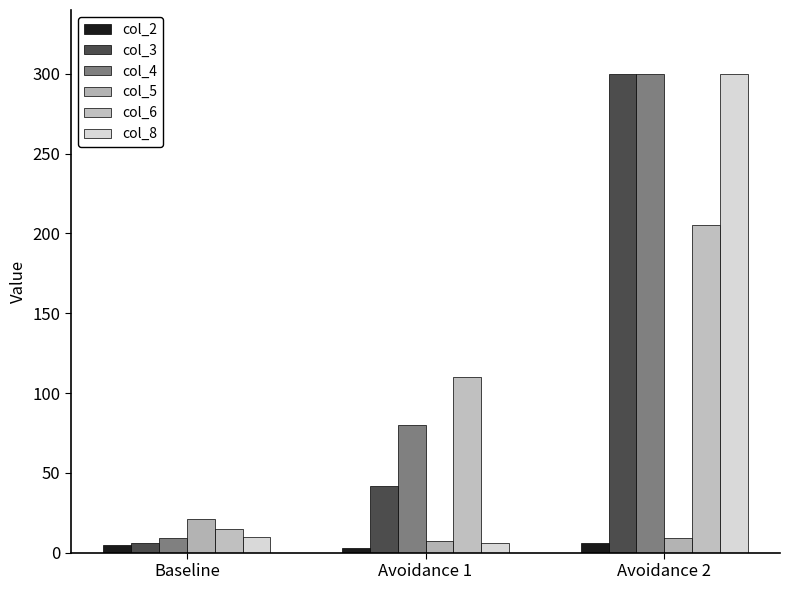

What are all the series names shown in the legend?

col_2, col_3, col_4, col_5, col_6, col_8